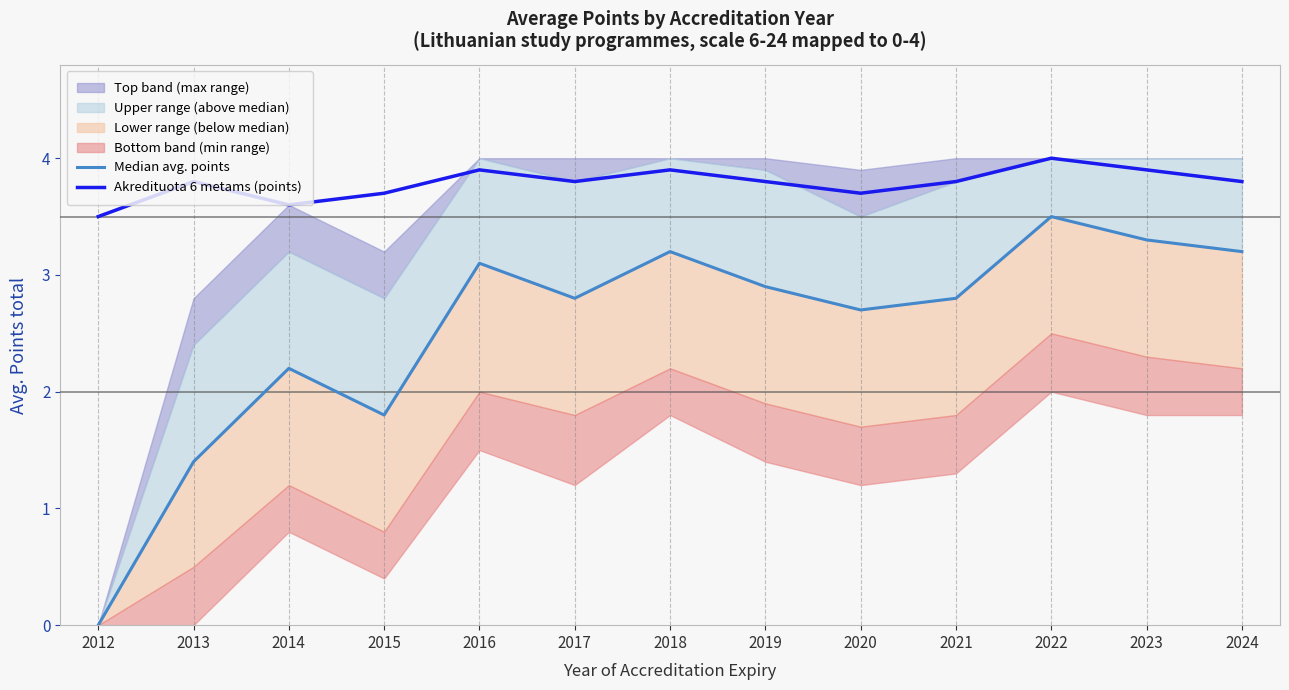

Where is Median avg. points nearest to the value 1?

2013